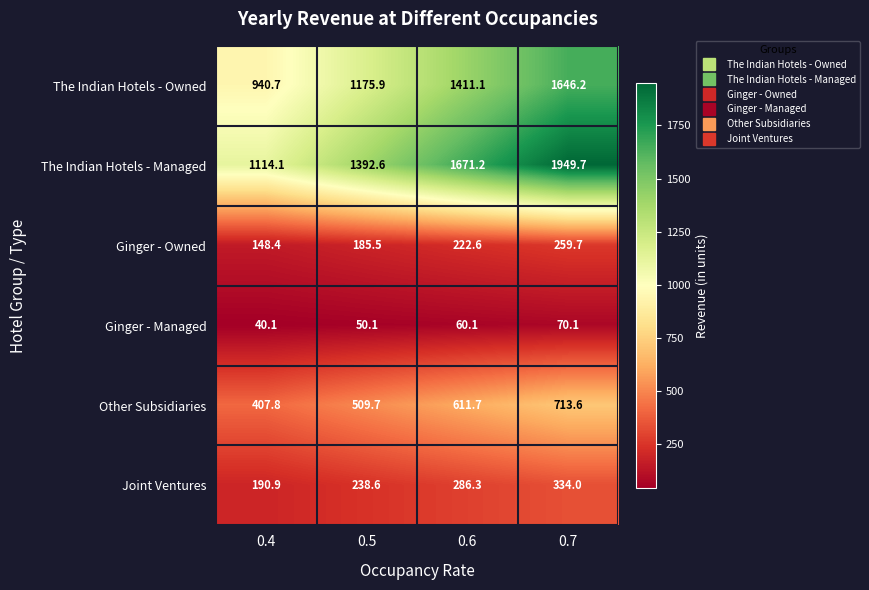

What is the difference between the maximum and minimum values in the Joint Ventures series?

143.1